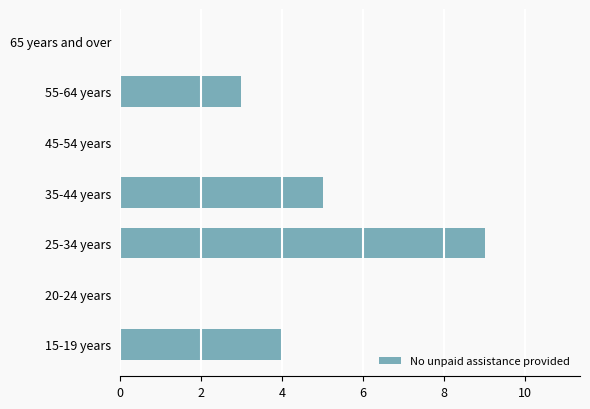

What is the change in value from 25-34 years to 65 years and over?

-9